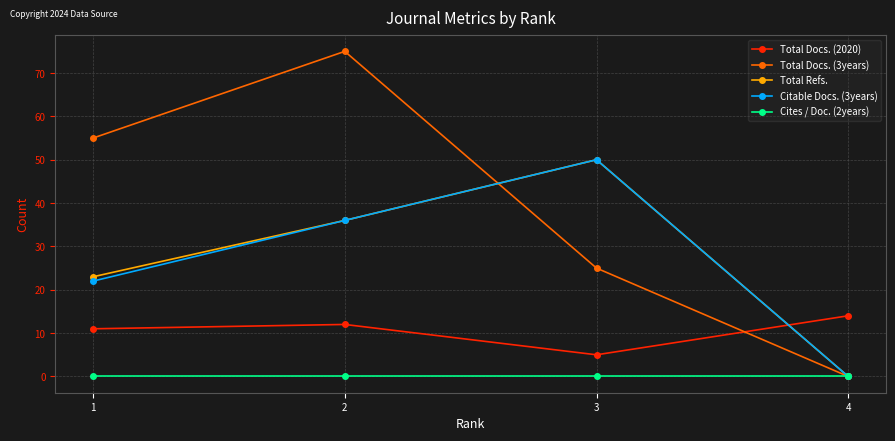

What is the sum of all Total Docs. (2020) values?

42